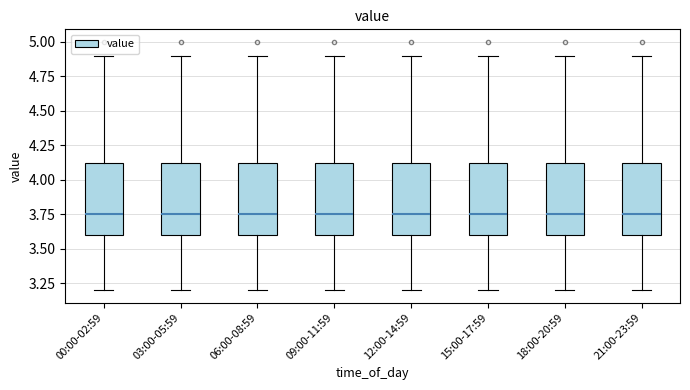

Where does the upper whisker of the box for 06:00-08:59 end on the y-axis? The values are not printed on the chart, so give them approximately, as read against the axis.

4.90